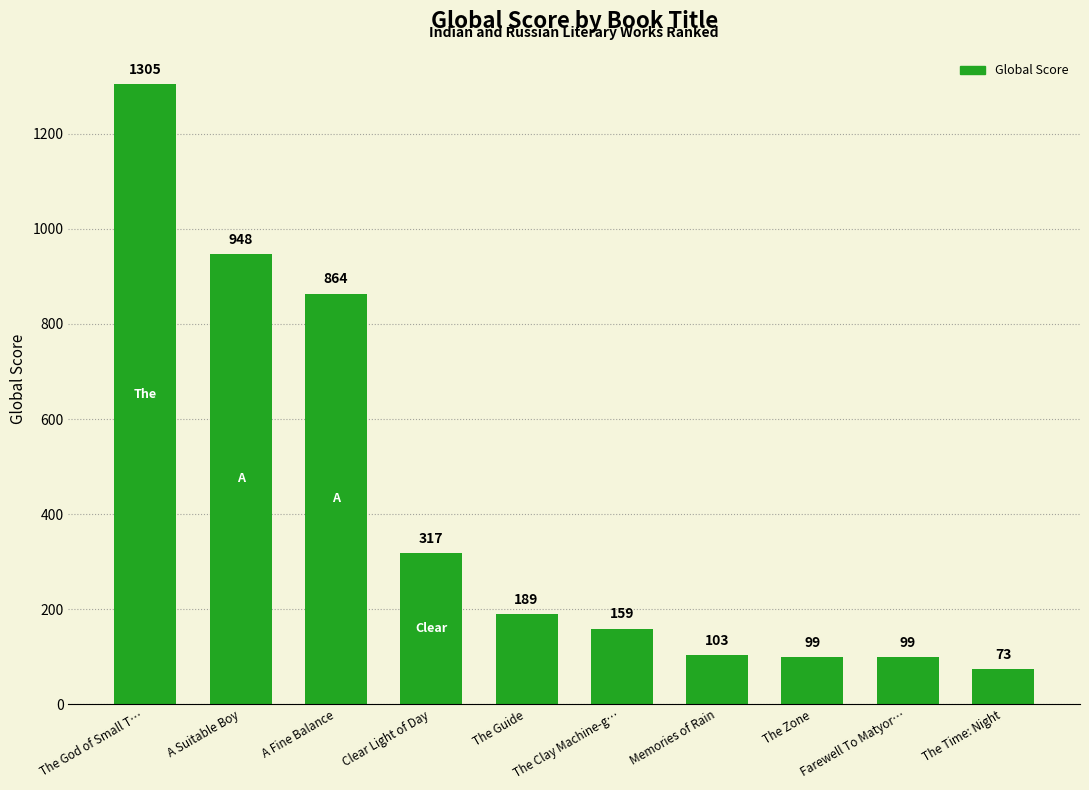

Reading right to left, what are all the values shown in this chart?

The Time: Night=73	Farewell To Matyor…=99	The Zone=99	Memories of Rain=103	The Clay Machine-g…=159	The Guide=189	Clear Light of Day=317	A Fine Balance=864	A Suitable Boy=948	The God of Small T…=1305